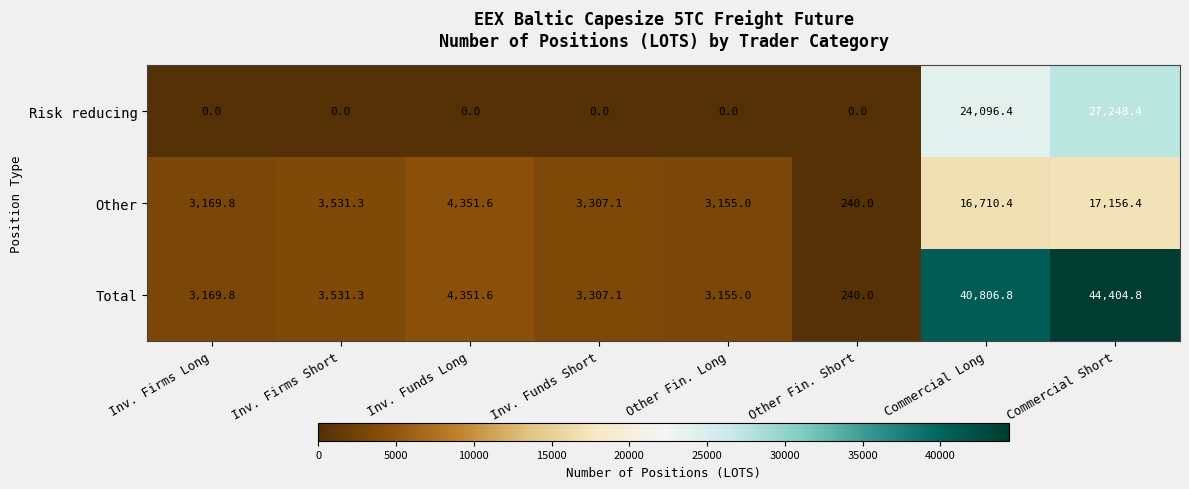

At which label does Other first exceed 3531?

Inv. Firms Short